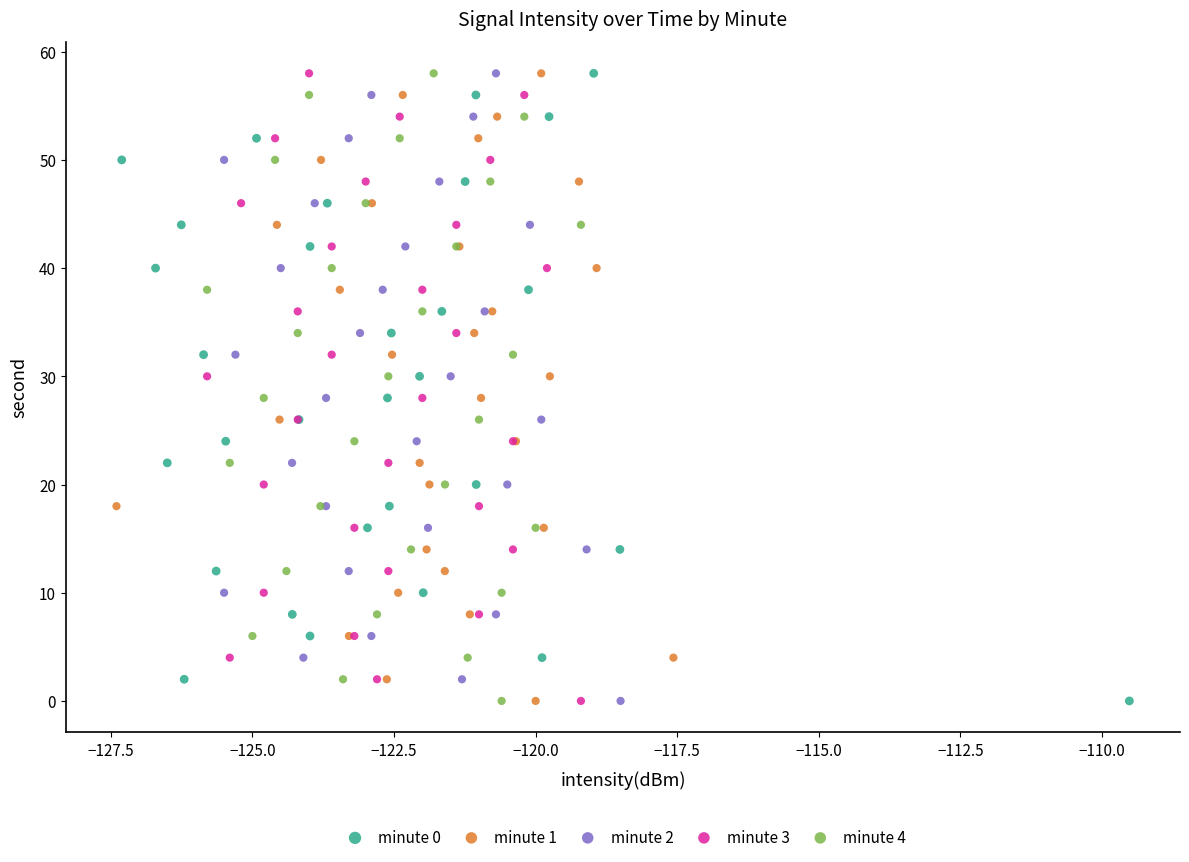

What are all the series names shown in the legend?

minute 0, minute 1, minute 2, minute 3, minute 4